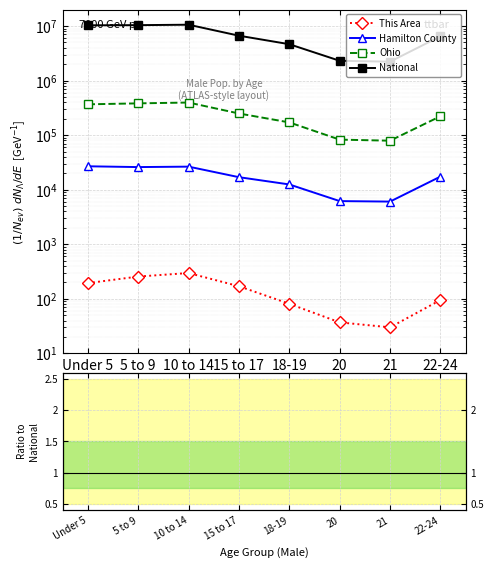

How many lines are shown in the chart?

4